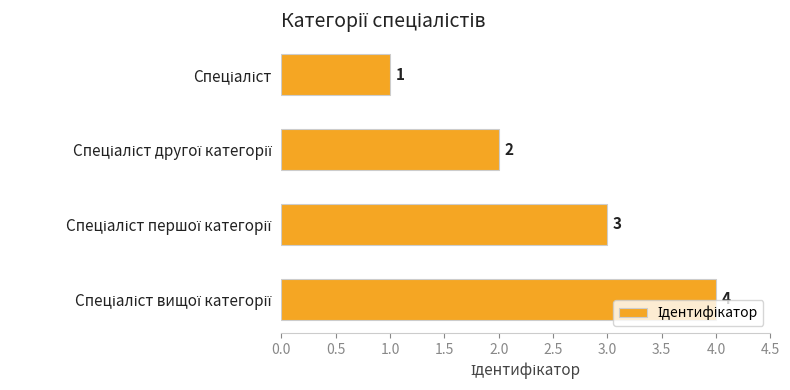

What is the value of the 3rd bar from the top?

3